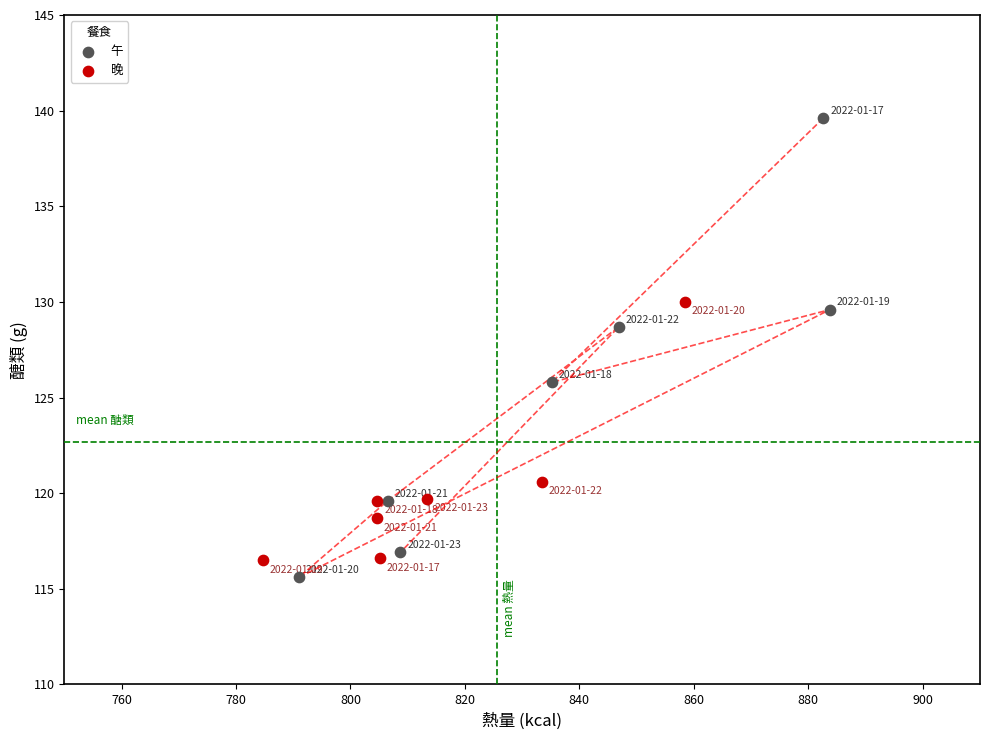

Which series reaches the minimum Y coordinate?

午